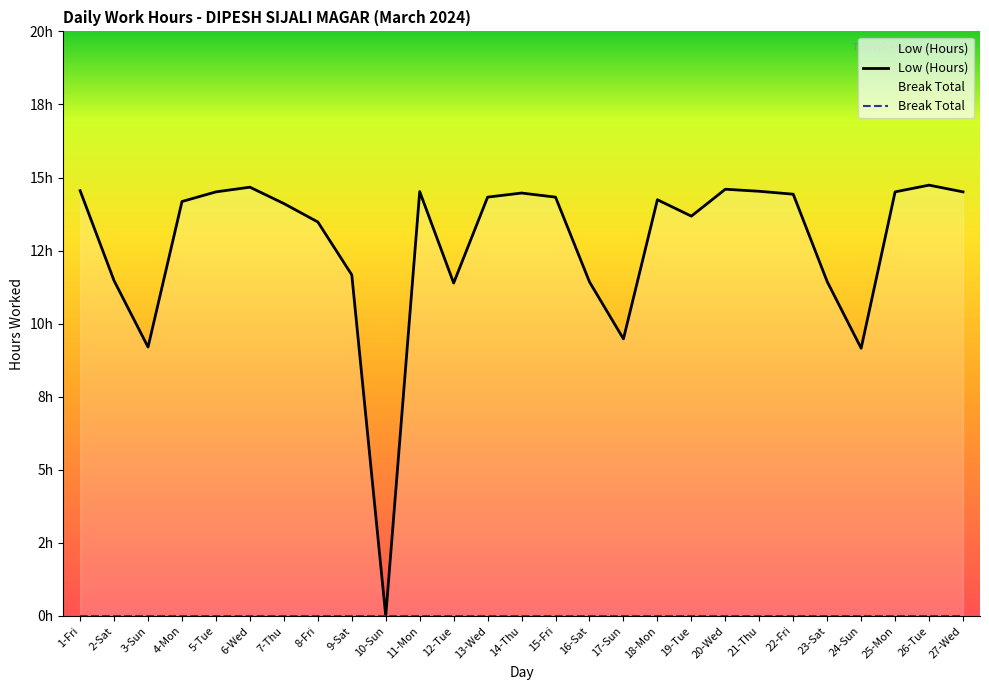

What is the difference between the maximum and second lowest values?

5.6